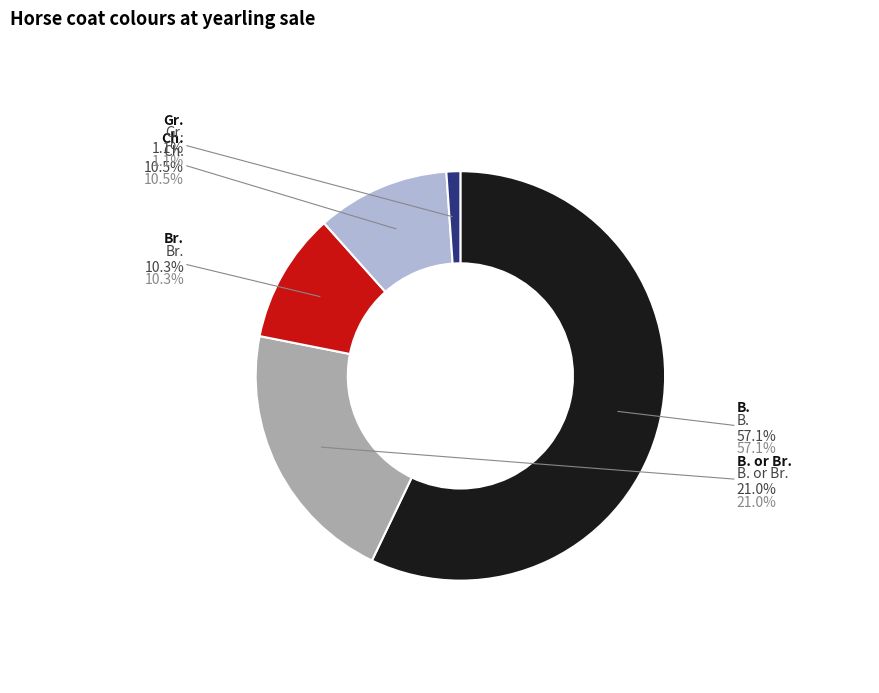

Is there any slice that represents more than half of the pie?

Yes